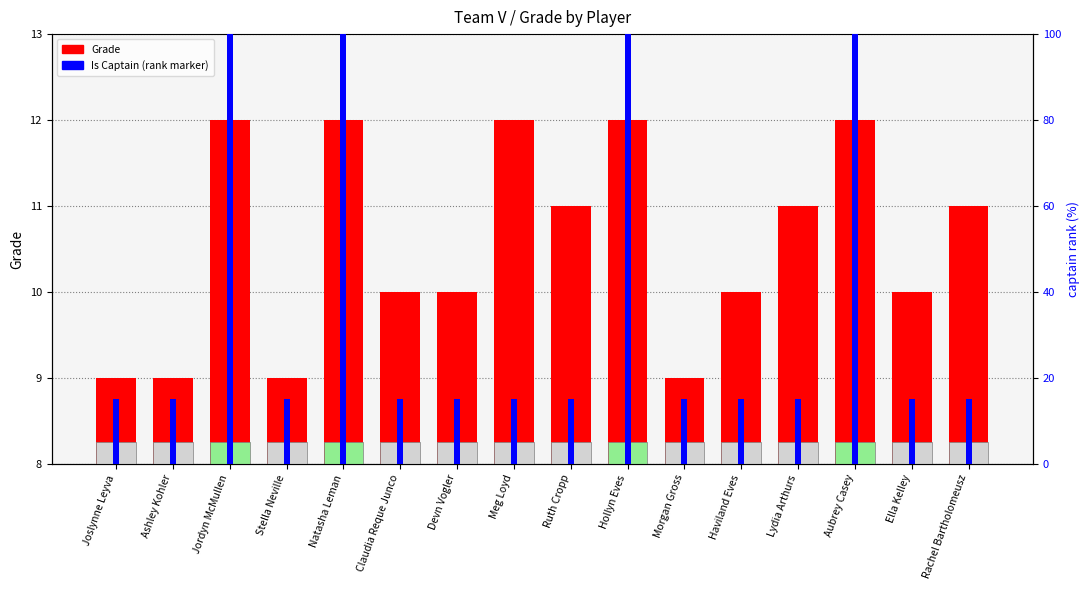

What is the difference between the maximum and minimum values in the Grade series?

3